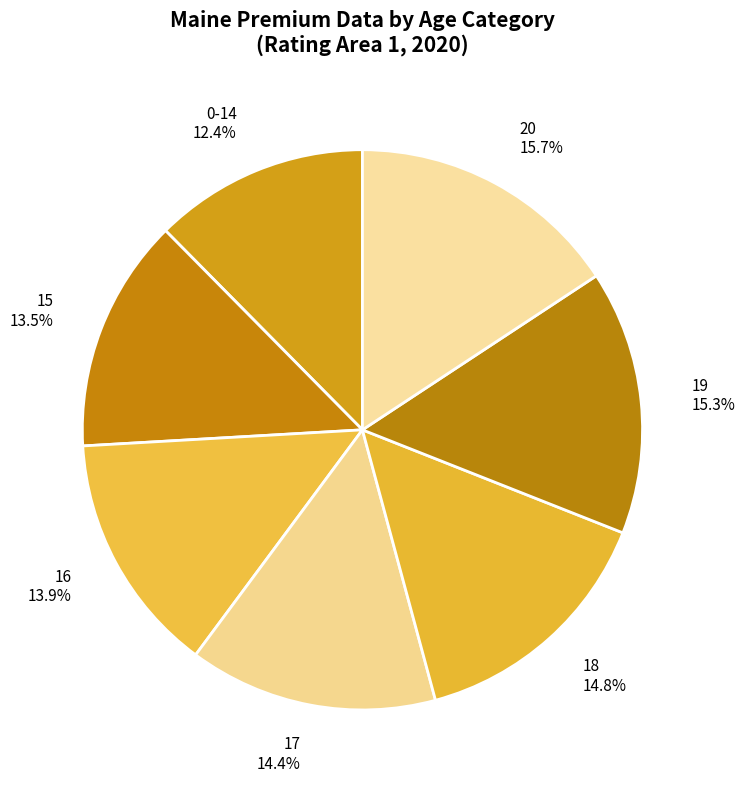

Is 15 the majority of the pie?

No